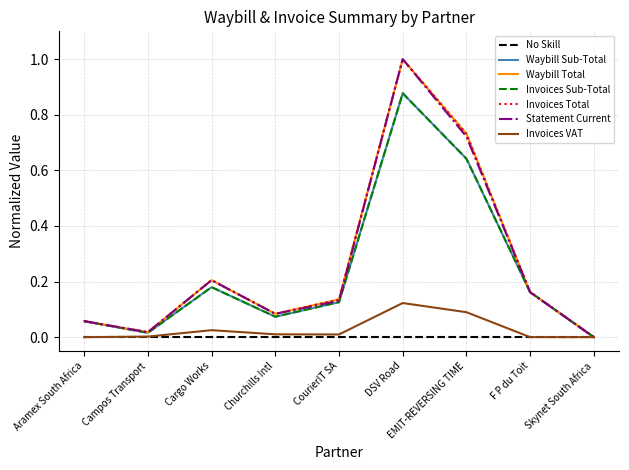

At which category is the sum across all series the highest?

DSV Road